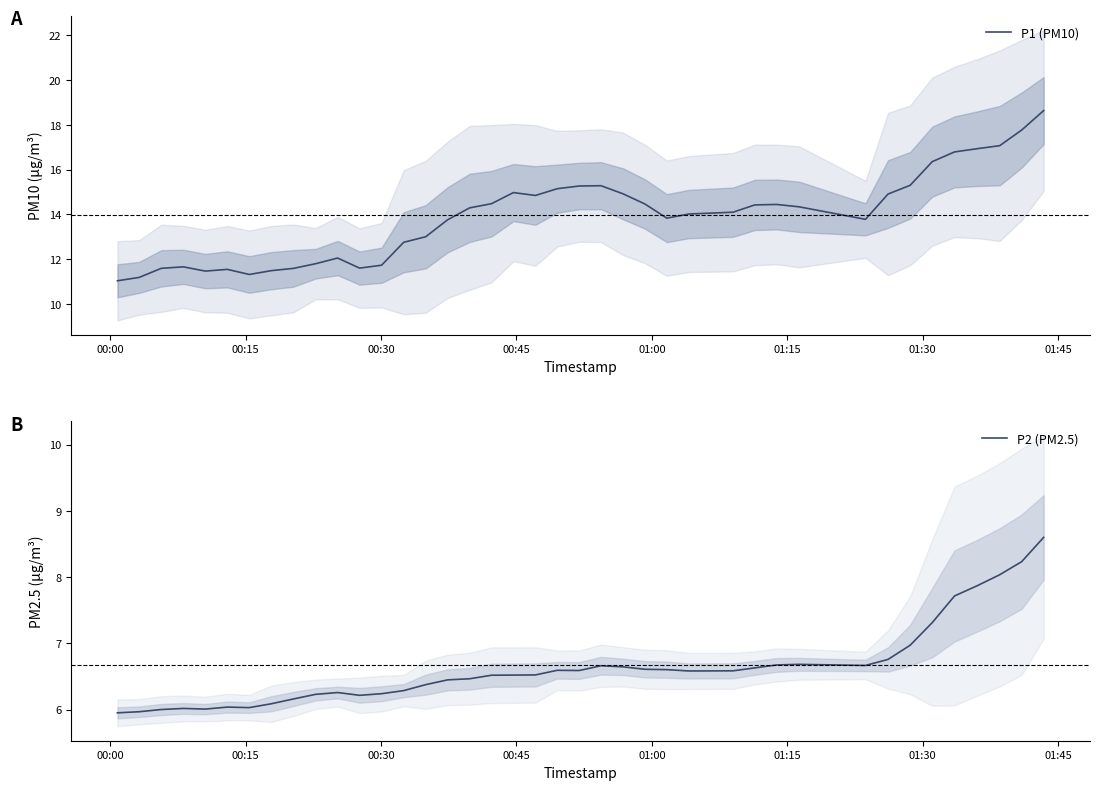

Does the chart display data point markers on the line(s)?

No